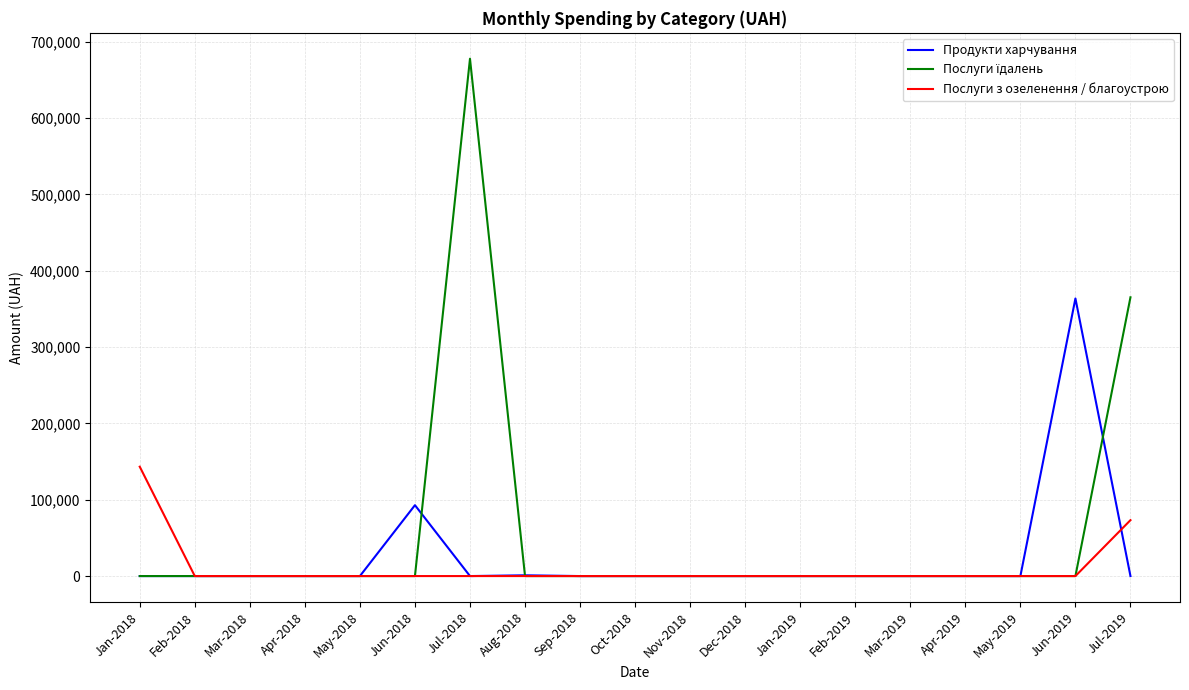

Between Jan-2018 and Nov-2018, which series saw the biggest shift?

Послуги з озеленення / благоустрою